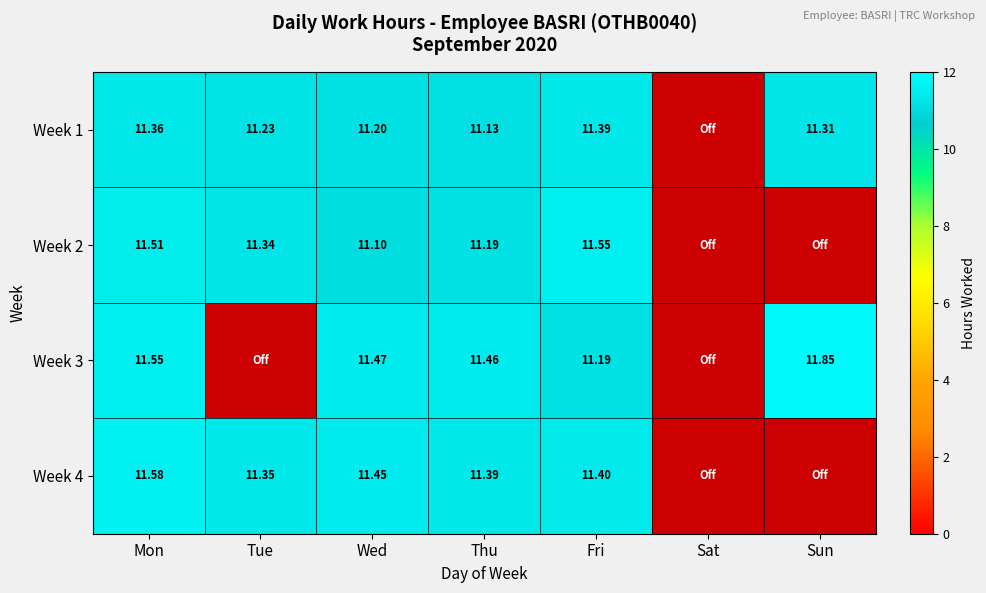

What is the difference between the Week 1 values at Sat and Fri?

11.4